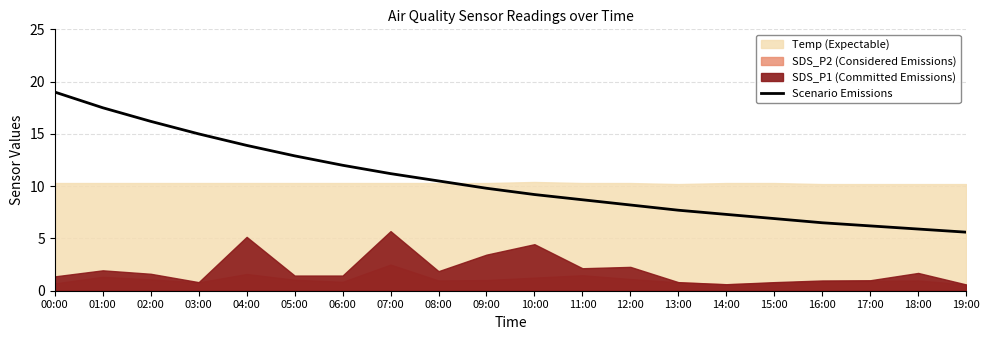

Which label corresponds to the smallest value in the chart?

19:00